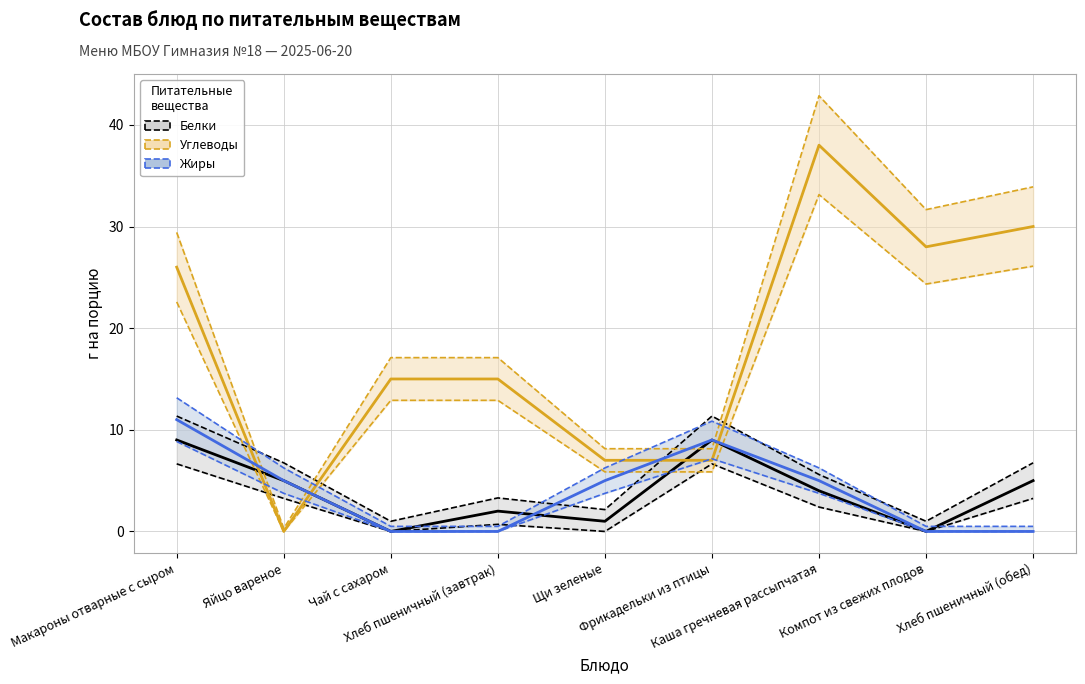

What is the total value across all series at Щи зеленые?

13